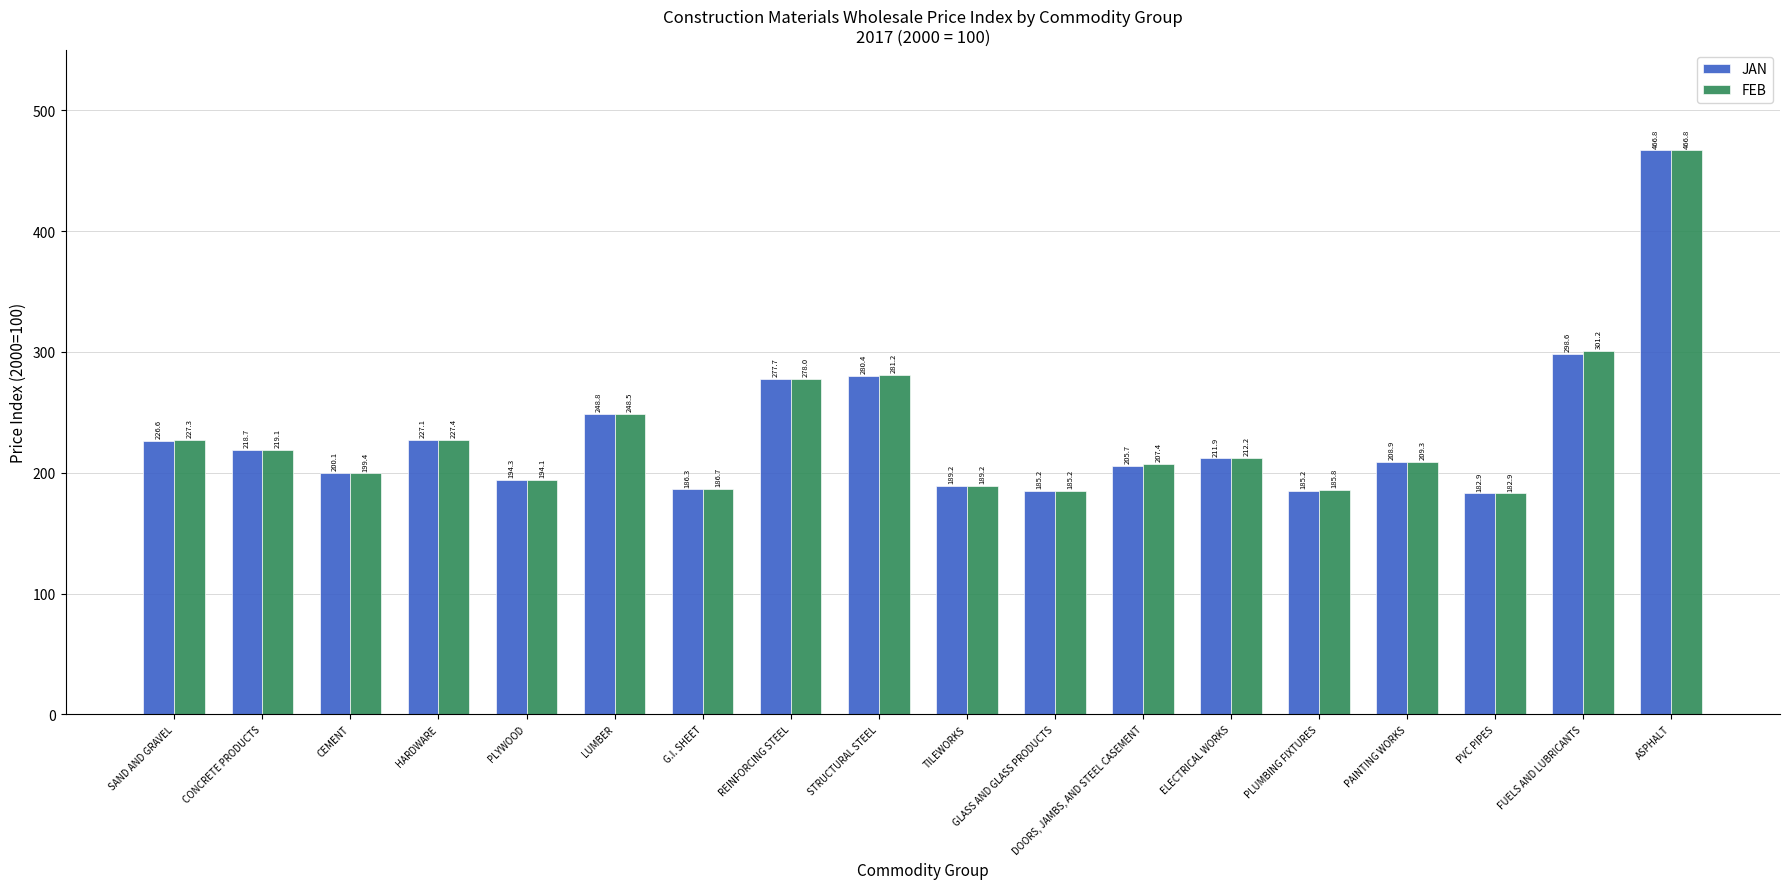

What is the label of the 7th bar from the left?

G.I. SHEET